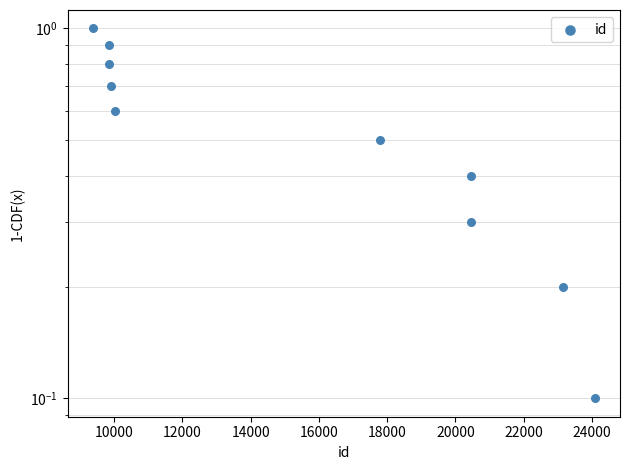

What is the change in value from 20000 to 24000?

-0.2